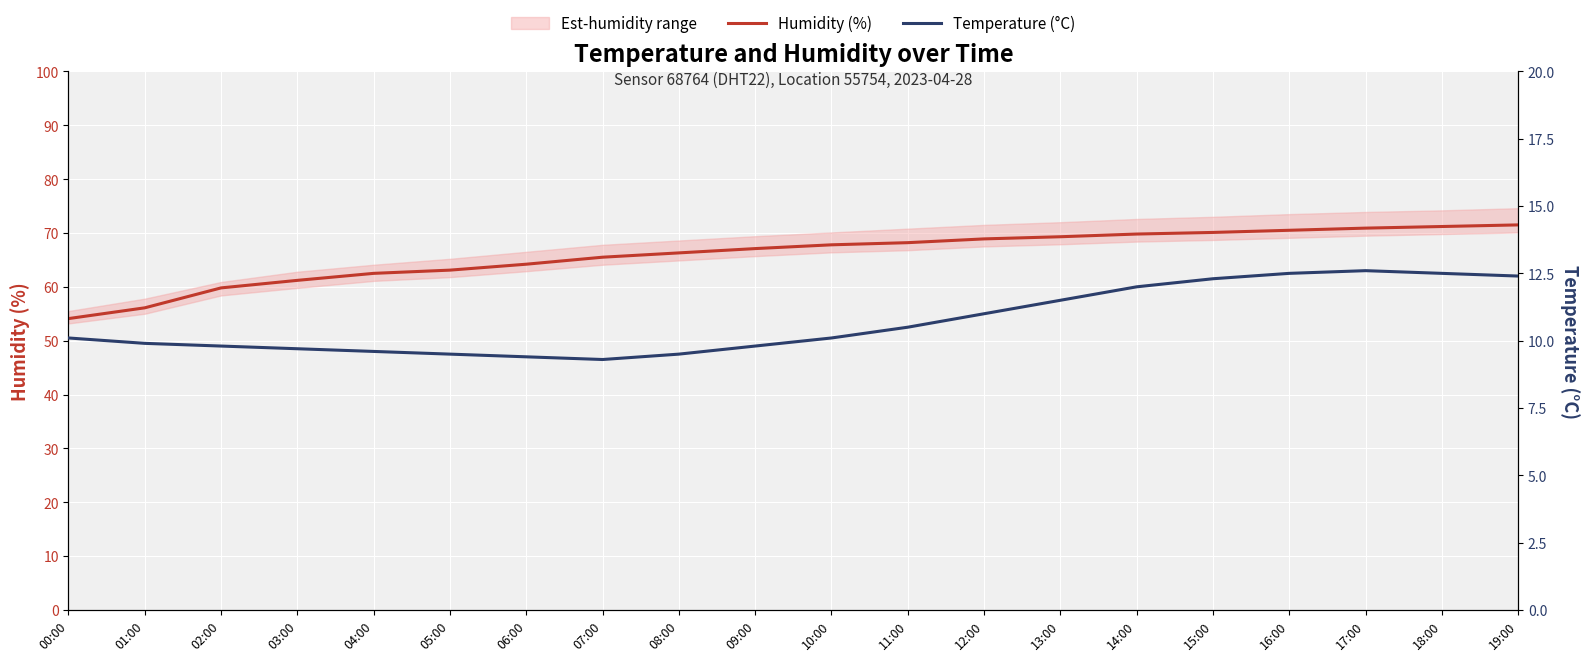

Reading right to left, what are all the values shown in this chart?

Humidity (%): 19:00=71.5	18:00=71.2	17:00=70.9	16:00=70.5	15:00=70.1	14:00=69.8	13:00=69.3	12:00=68.9	11:00=68.2	10:00=67.8	09:00=67.1	08:00=66.3	07:00=65.5	06:00=64.2	05:00=63.1	04:00=62.5	03:00=61.2	02:00=59.8	01:00=56.1	00:00=54.1
Temperature (°C): 19:00=12.4	18:00=12.5	17:00=12.6	16:00=12.5	15:00=12.3	14:00=12.0	13:00=11.5	12:00=11.0	11:00=10.5	10:00=10.1	09:00=9.8	08:00=9.5	07:00=9.3	06:00=9.4	05:00=9.5	04:00=9.6	03:00=9.7	02:00=9.8	01:00=9.9	00:00=10.1